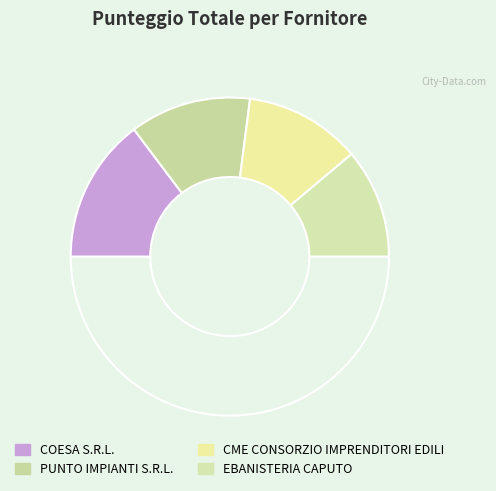

Count the number of slices in the pie.

5